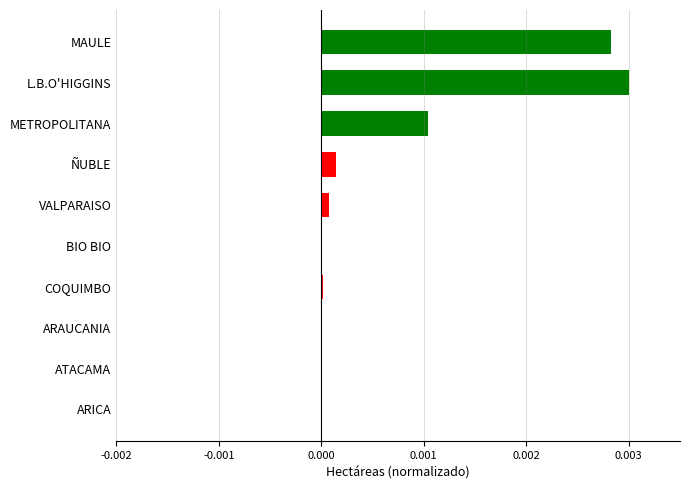

True or false: the data shows 0.0 at ATACAMA.

True